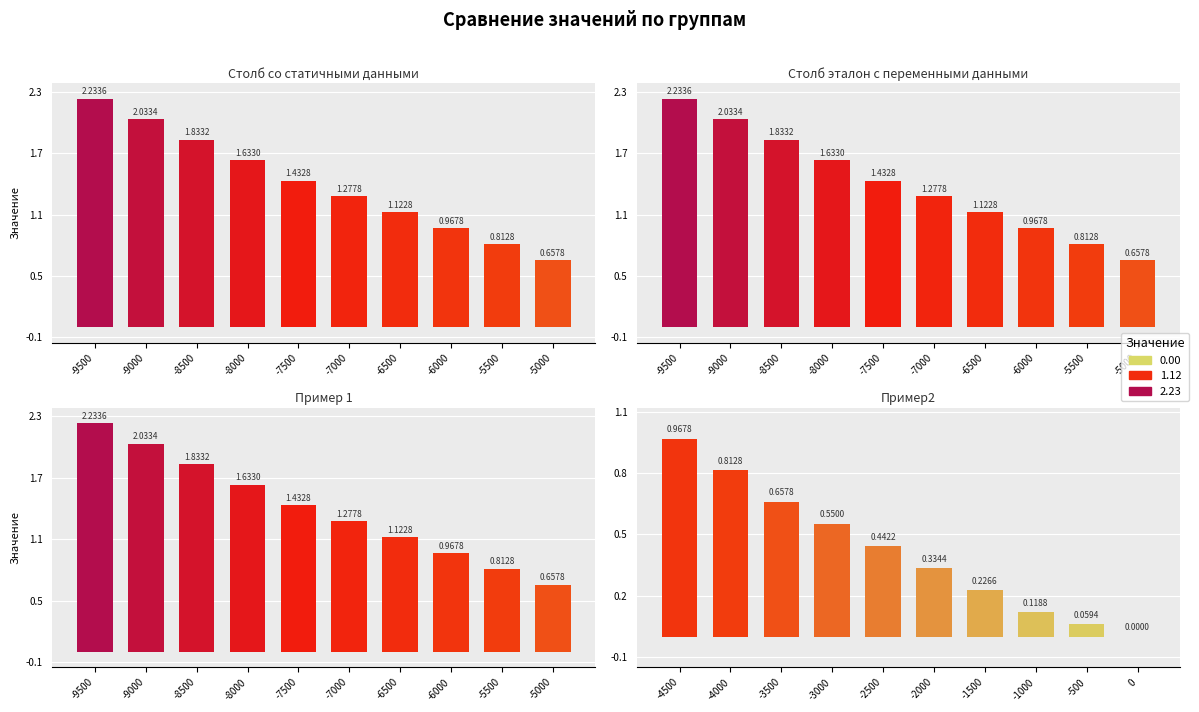

Which series has the largest range (max minus min)?

Столб со статичными данными